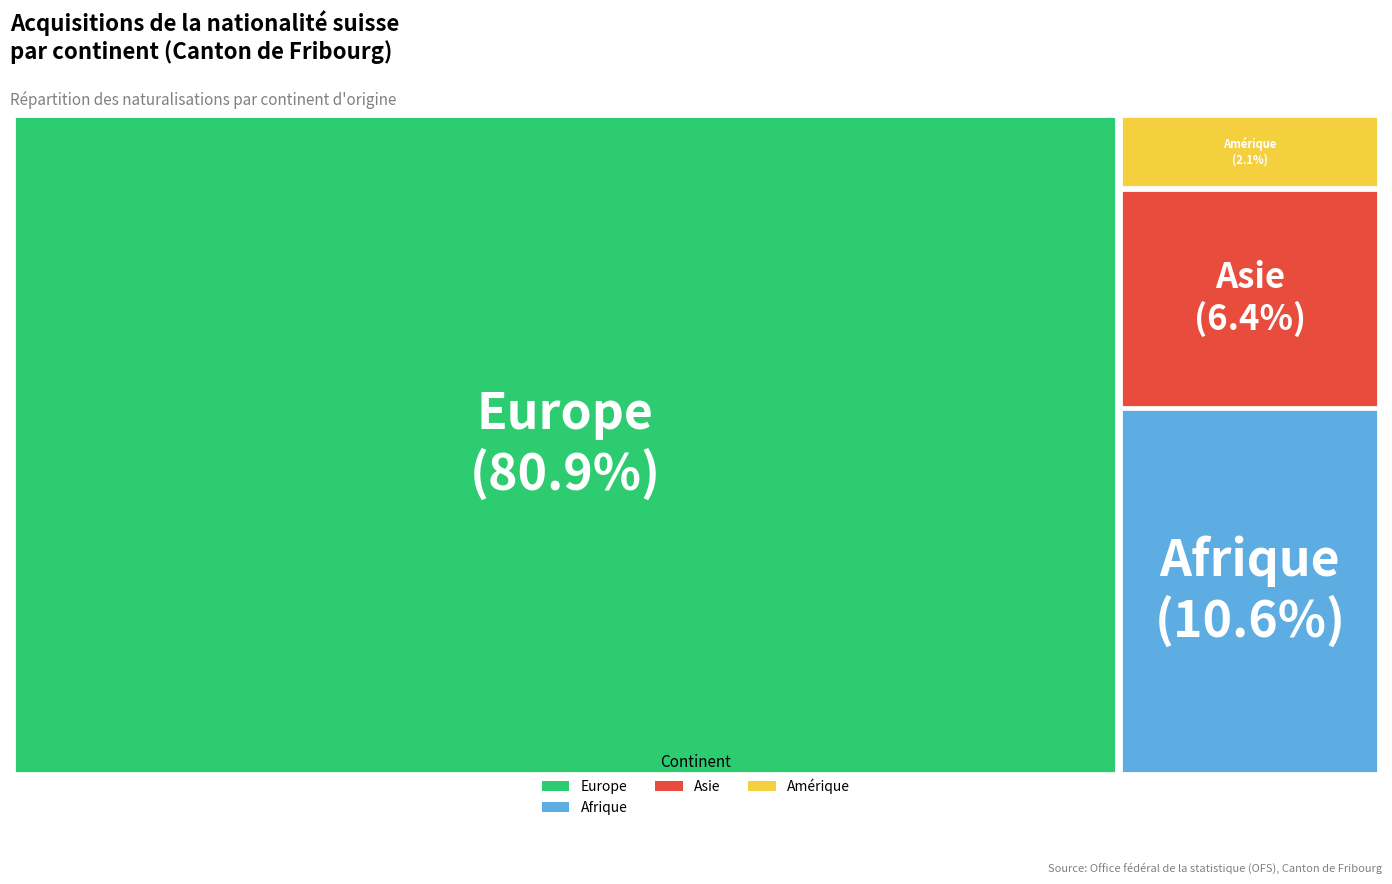

What portion of the pie excludes Europe?

19.1%